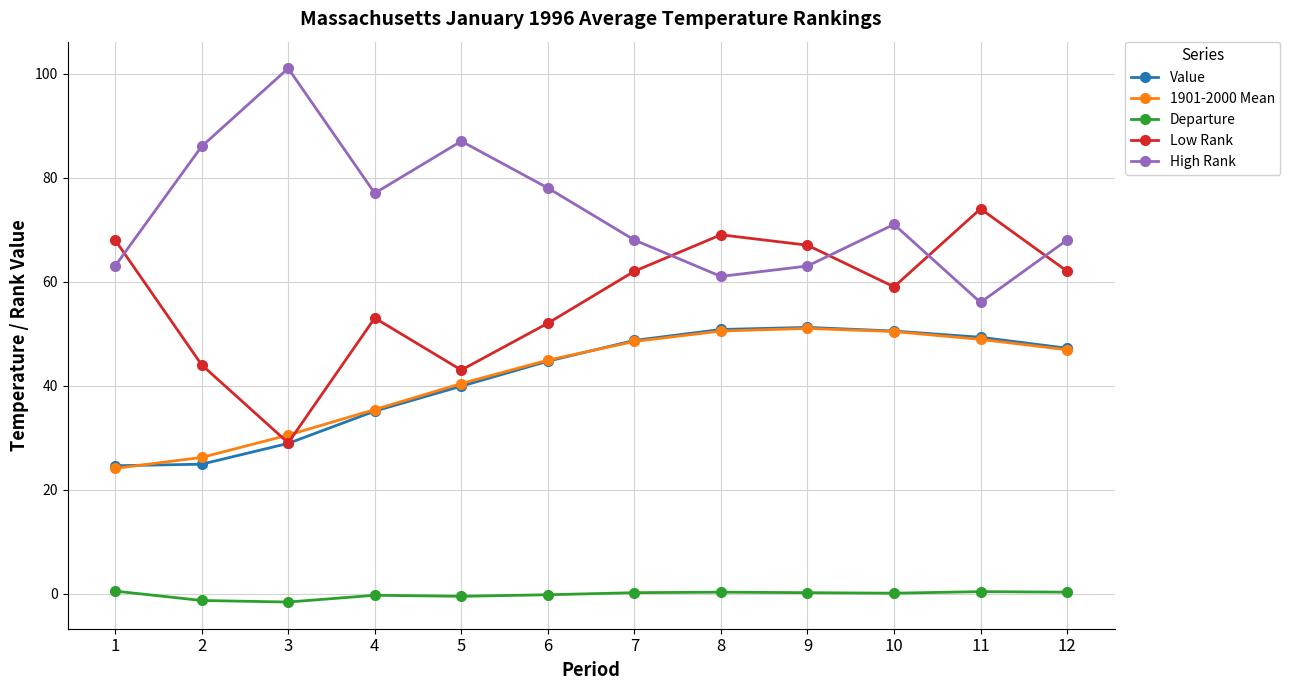

What is the minimum value for Value?

24.6